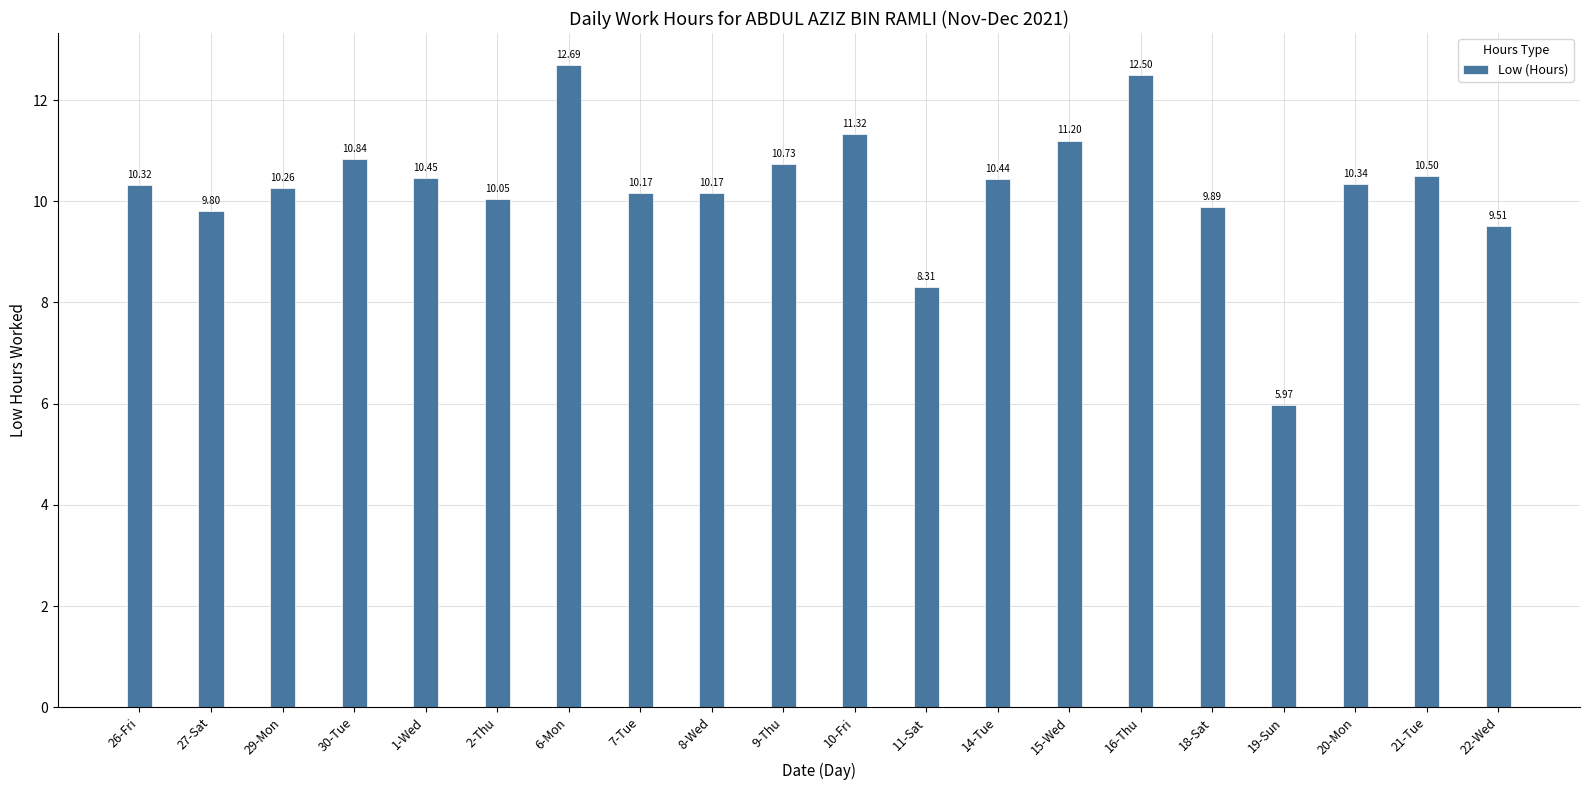

What is the ratio of the value at 2-Thu to the value at 29-Mon?

1.0